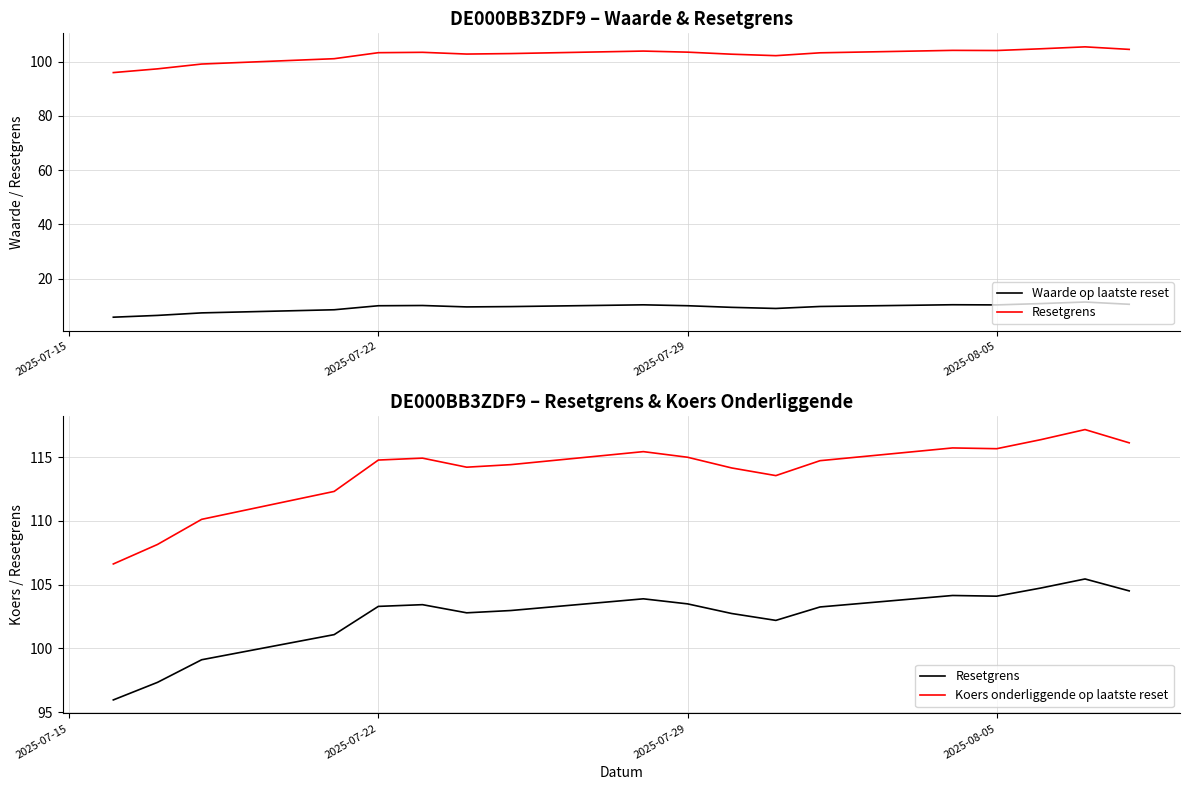

True or false: Koers onderliggende op laatste reset has more than 0 interior local peaks.

True